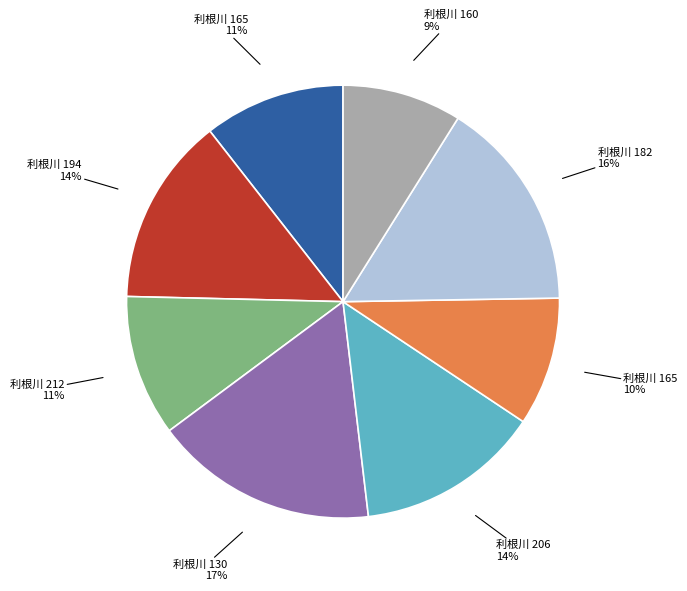

To the nearest percent, what is the difference between the largest and smallest slice percentages?

8%